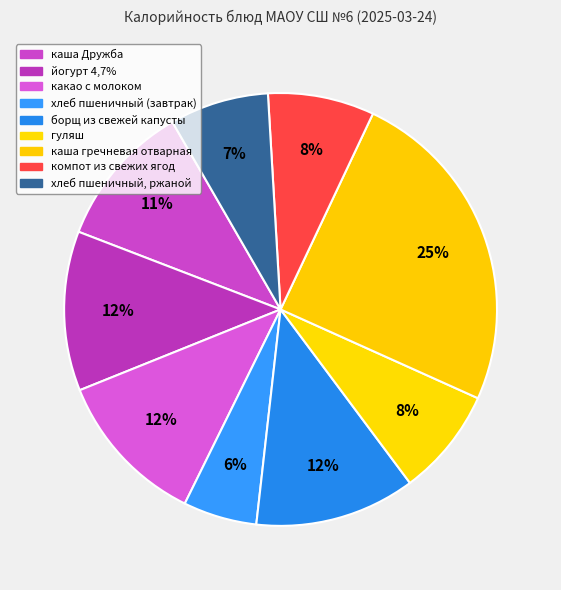

What is the largest slice in the pie chart?

каша гречневая отварная